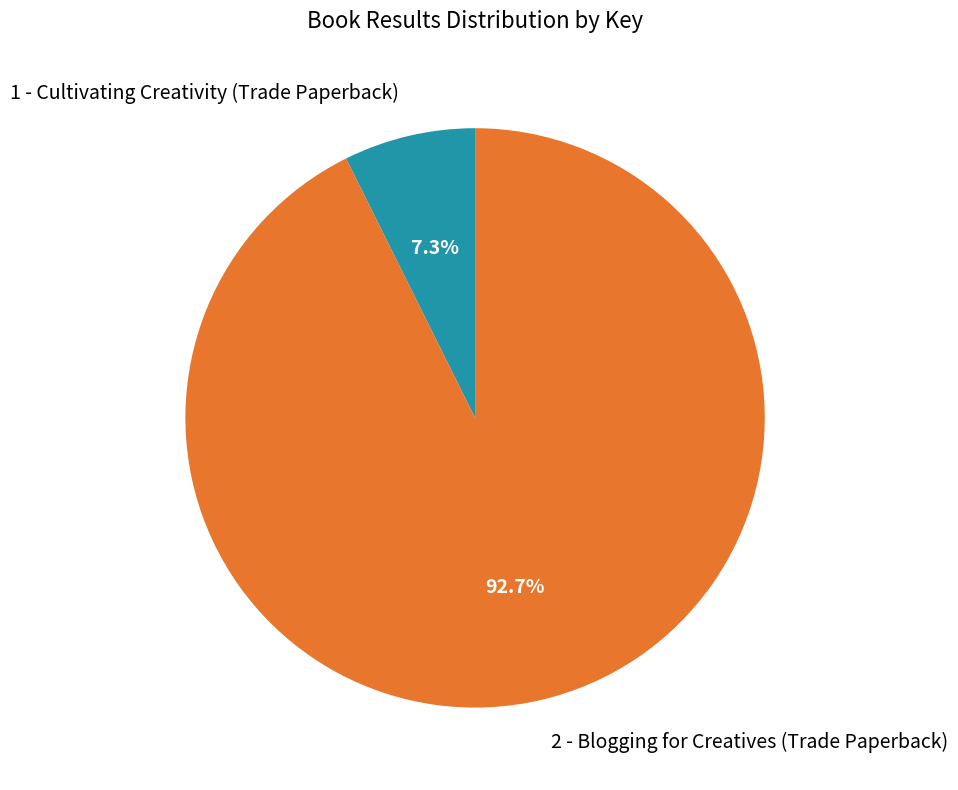

True or false: 1 - Cultivating Creativity (Trade Paperback) accounts for 7% of the total.

True